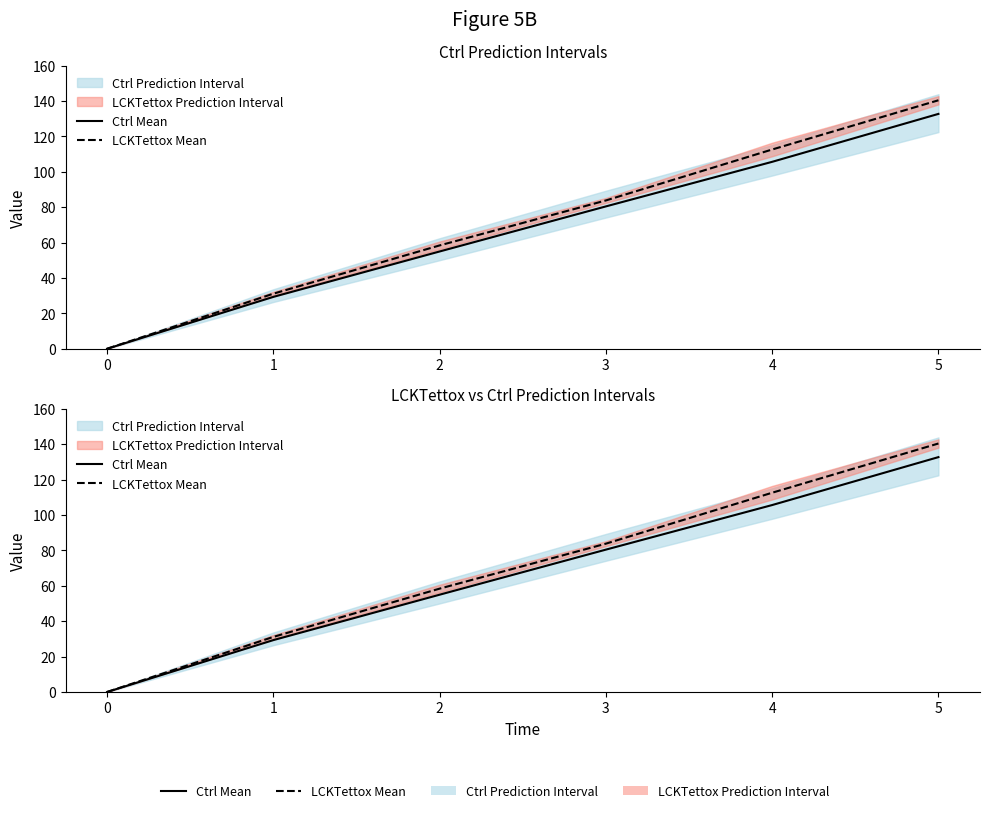

Which series has the largest range (max minus min)?

LCKTettox Mean